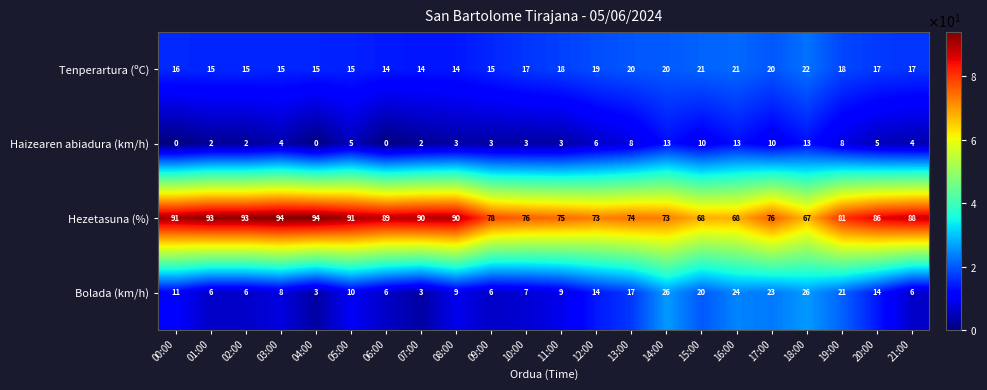

Where does the Bolada (km/h) series first go above 10?

00:00